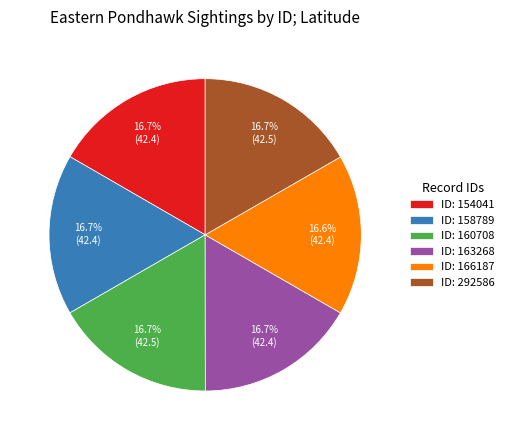

To the nearest percent, what is the average slice percentage?

17%